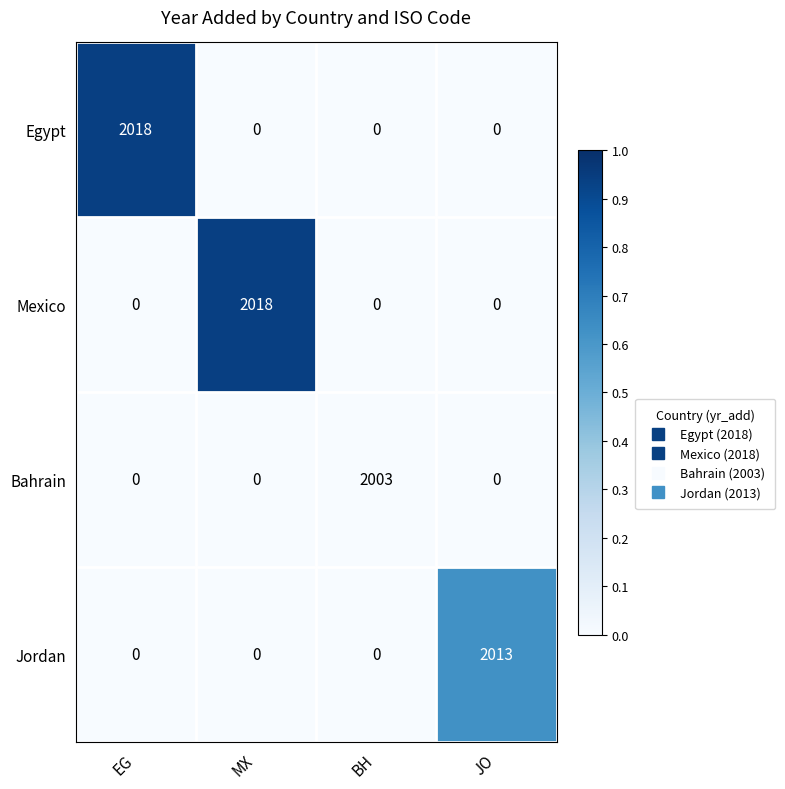

What is the total value across all series at BH?

2003